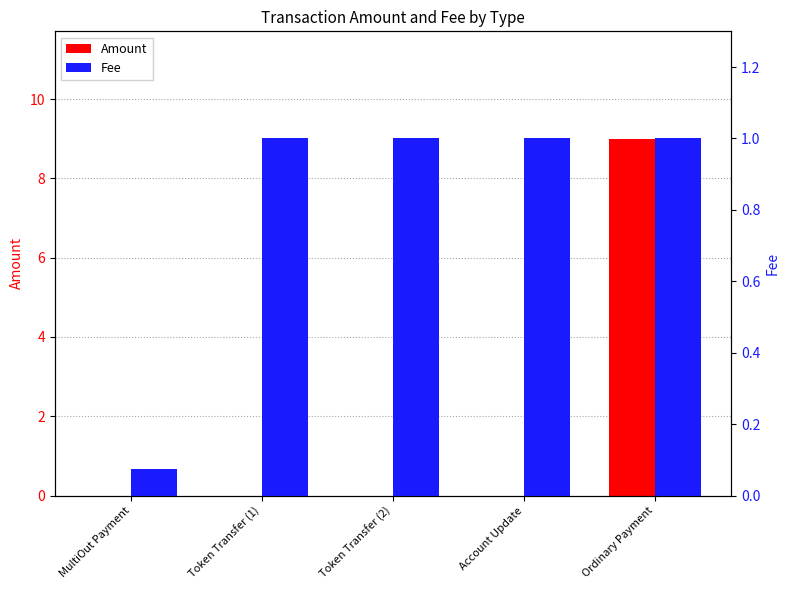

Rank the categories by Fee value from highest to lowest.

Token Transfer (1), Token Transfer (2), Account Update, Ordinary Payment, MultiOut Payment